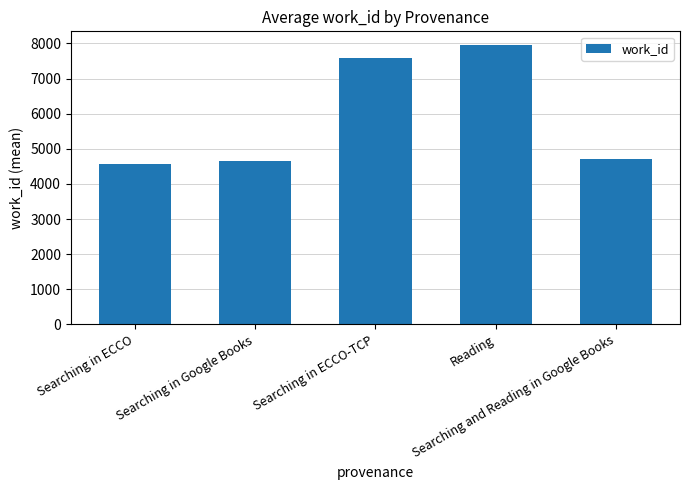

Reading left to right, extract all data points from this chart.

4582.0	4653.7	7593.0	7948.5	4702.0